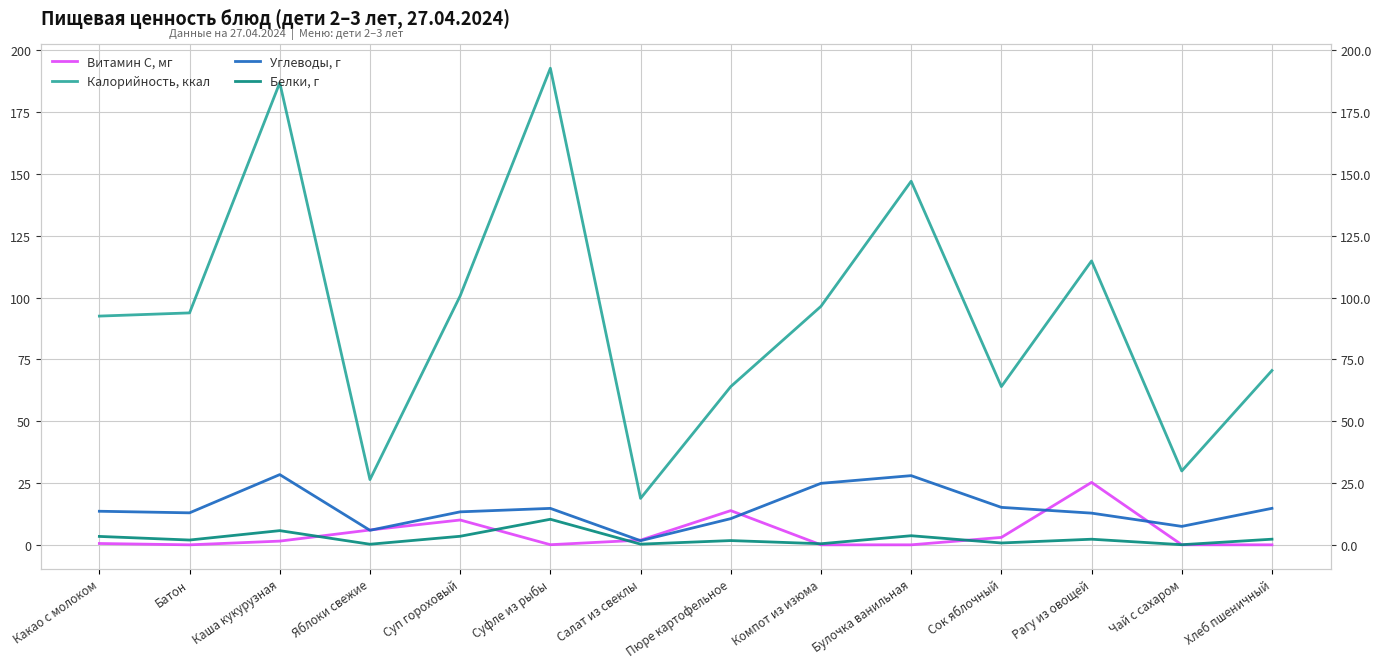

Reading left to right, what are all the values shown in this chart?

Витамин C, мг: Какао с молоком=0.5	Батон=0.0	Каша кукурузная=1.5	Яблоки свежие=6.0	Суп гороховый=10.0	Суфле из рыбы=0.0	Салат из свеклы=1.9	Пюре картофельное=13.8	Компот из изюма=0.0	Булочка ванильная=0.0	Сок яблочный=3.0	Рагу из овощей=25.3	Чай с сахаром=0.0	Хлеб пшеничный=0.0
Калорийность, ккал: Какао с молоком=92.5	Батон=93.8	Каша кукурузная=186.9	Яблоки свежие=26.4	Суп гороховый=100.7	Суфле из рыбы=192.8	Салат из свеклы=18.8	Пюре картофельное=64.0	Компот из изюма=96.5	Булочка ванильная=147.1	Сок яблочный=64.0	Рагу из овощей=114.8	Чай с сахаром=29.9	Хлеб пшеничный=70.5
Углеводы, г: Какао с молоком=13.6	Батон=12.9	Каша кукурузная=28.4	Яблоки свежие=5.9	Суп гороховый=13.3	Суфле из рыбы=14.7	Салат из свеклы=1.7	Пюре картофельное=10.6	Компот из изюма=24.9	Булочка ванильная=28.0	Сок яблочный=15.2	Рагу из овощей=12.8	Чай с сахаром=7.5	Хлеб пшеничный=14.8
Белки, г: Какао с молоком=3.4	Батон=1.9	Каша кукурузная=5.7	Яблоки свежие=0.2	Суп гороховый=3.5	Суфле из рыбы=10.3	Салат из свеклы=0.3	Пюре картофельное=1.7	Компот из изюма=0.4	Булочка ванильная=3.7	Сок яблочный=0.8	Рагу из овощей=2.3	Чай с сахаром=0.1	Хлеб пшеничный=2.3